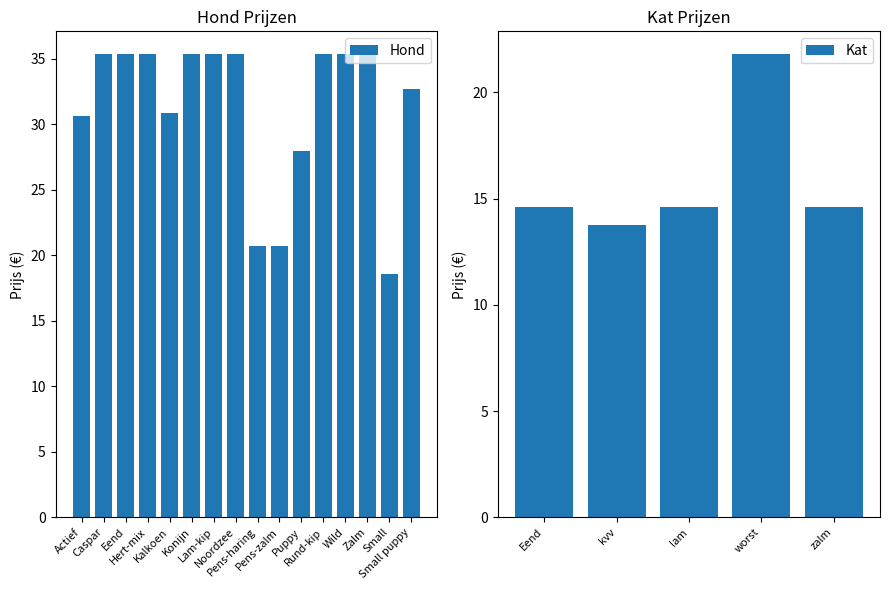

True or false: the data shows 9.4 at Lam-kip.

False